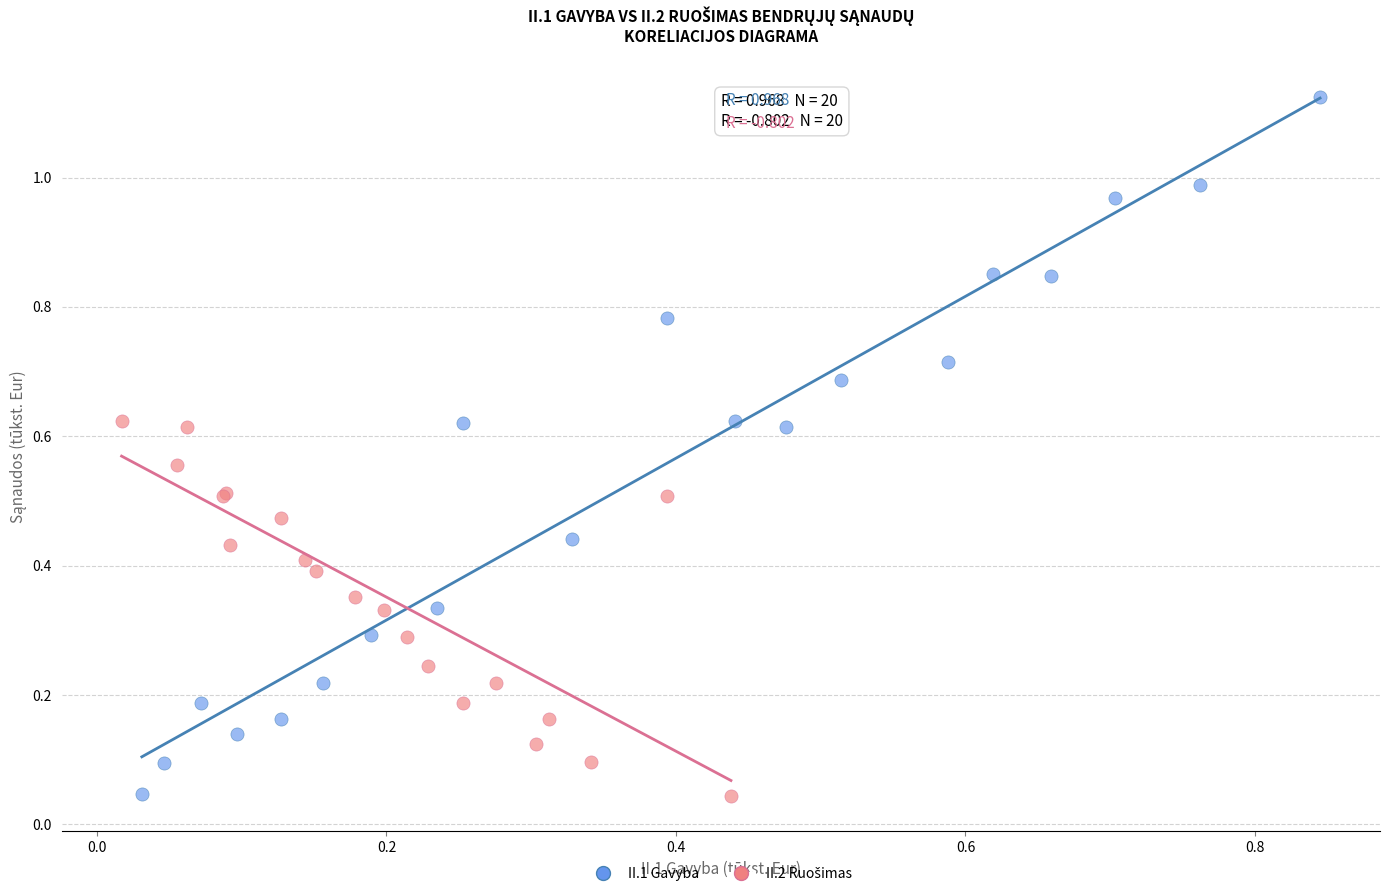

Which series reaches the maximum Y coordinate?

II.1 Gavyba